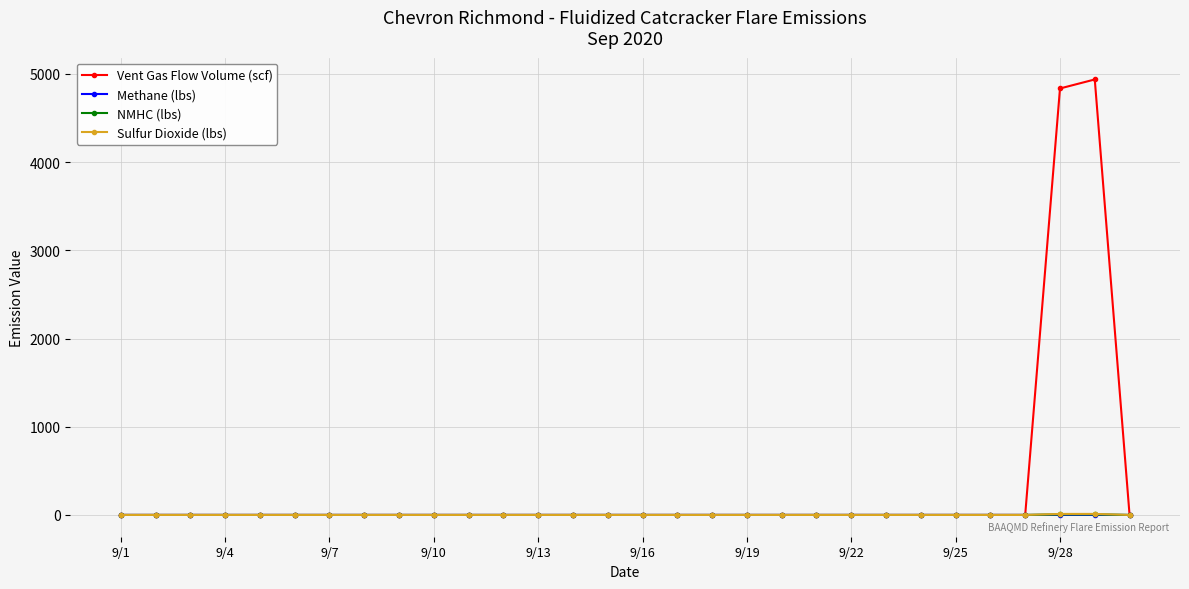

Which series has the widest spread of values?

Vent Gas Flow Volume (scf)